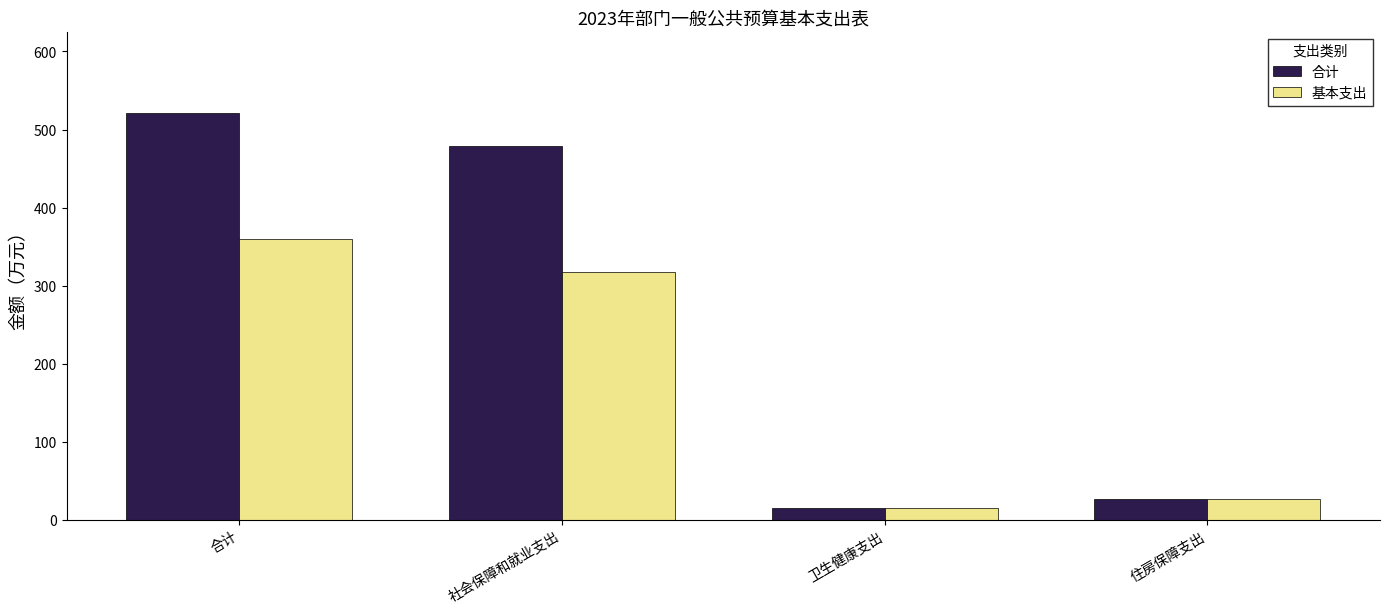

How many categories are shown in the chart?

4